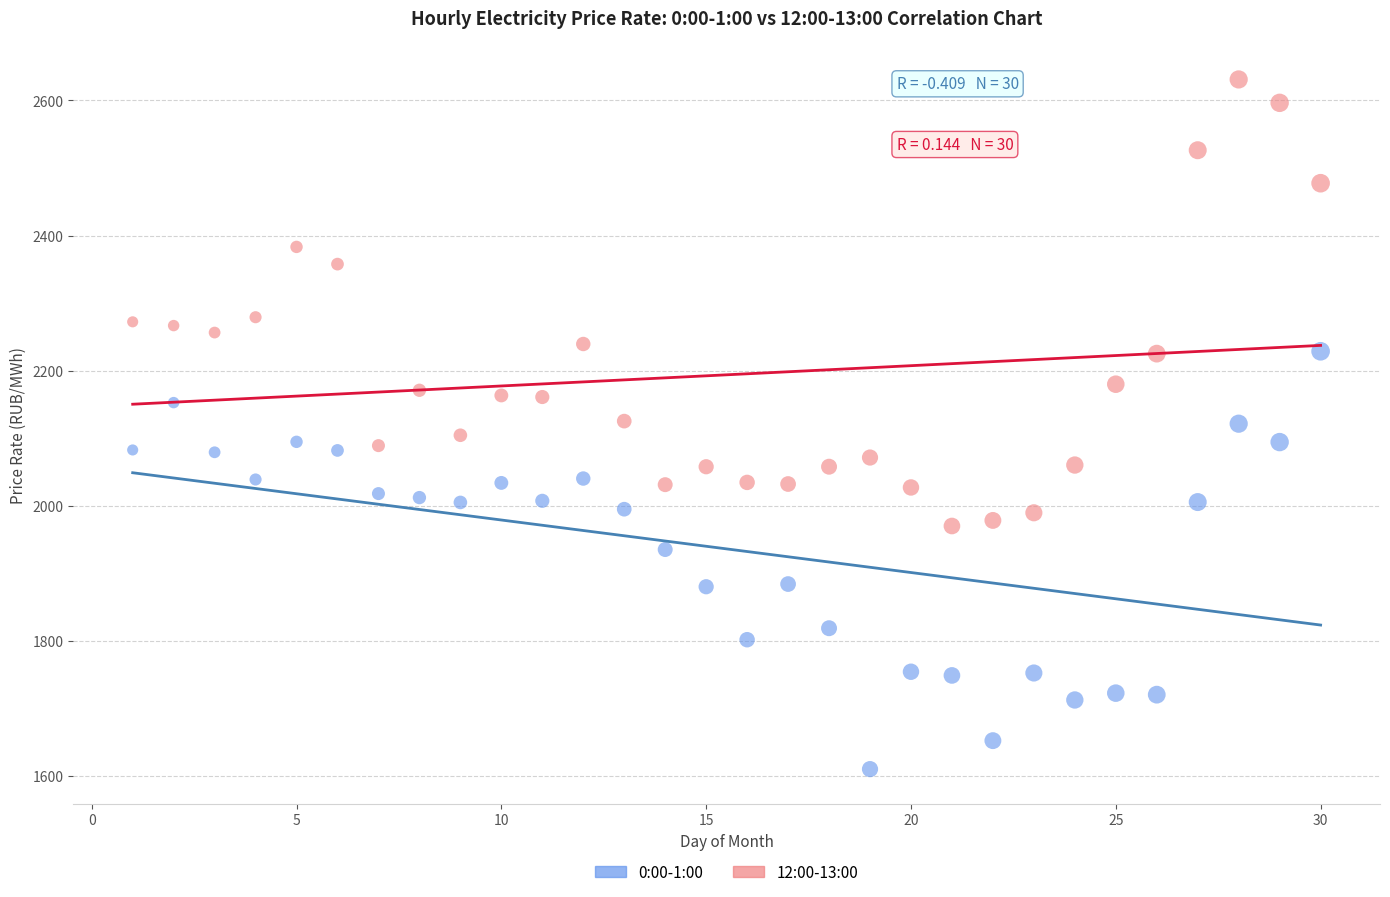

Which series contains the highest Y value?

12:00-13:00